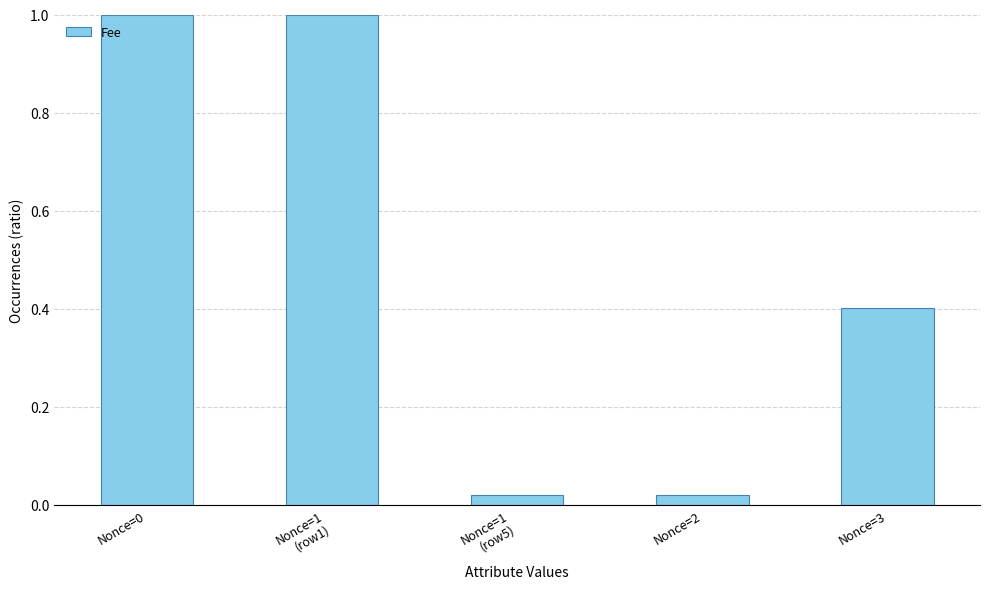

What is the change in value from Nonce=0 to Nonce=2?

-1.0